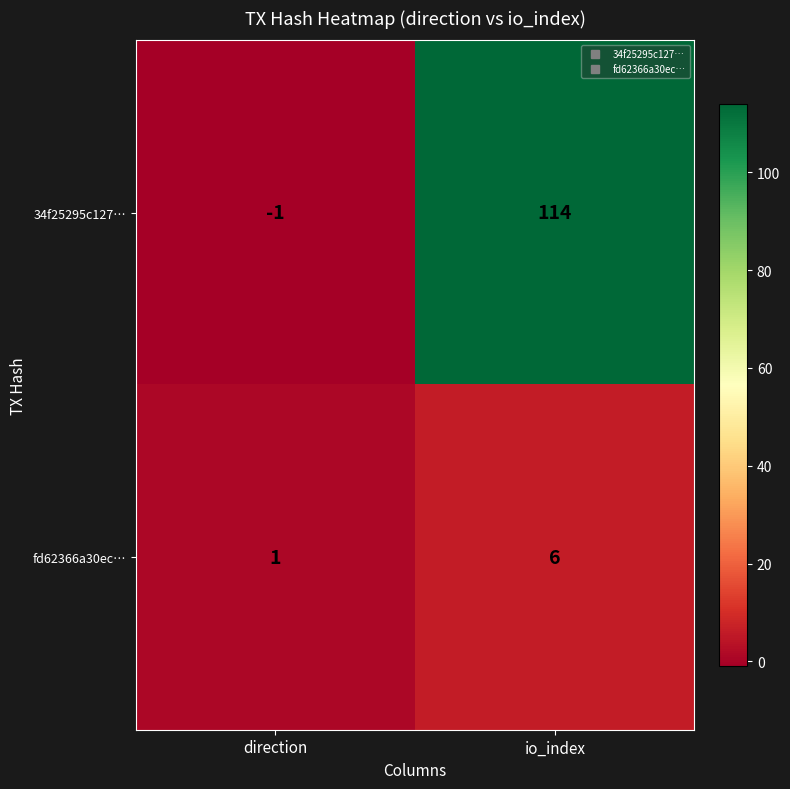

Which series has the largest total across all categories?

34f25295c127…